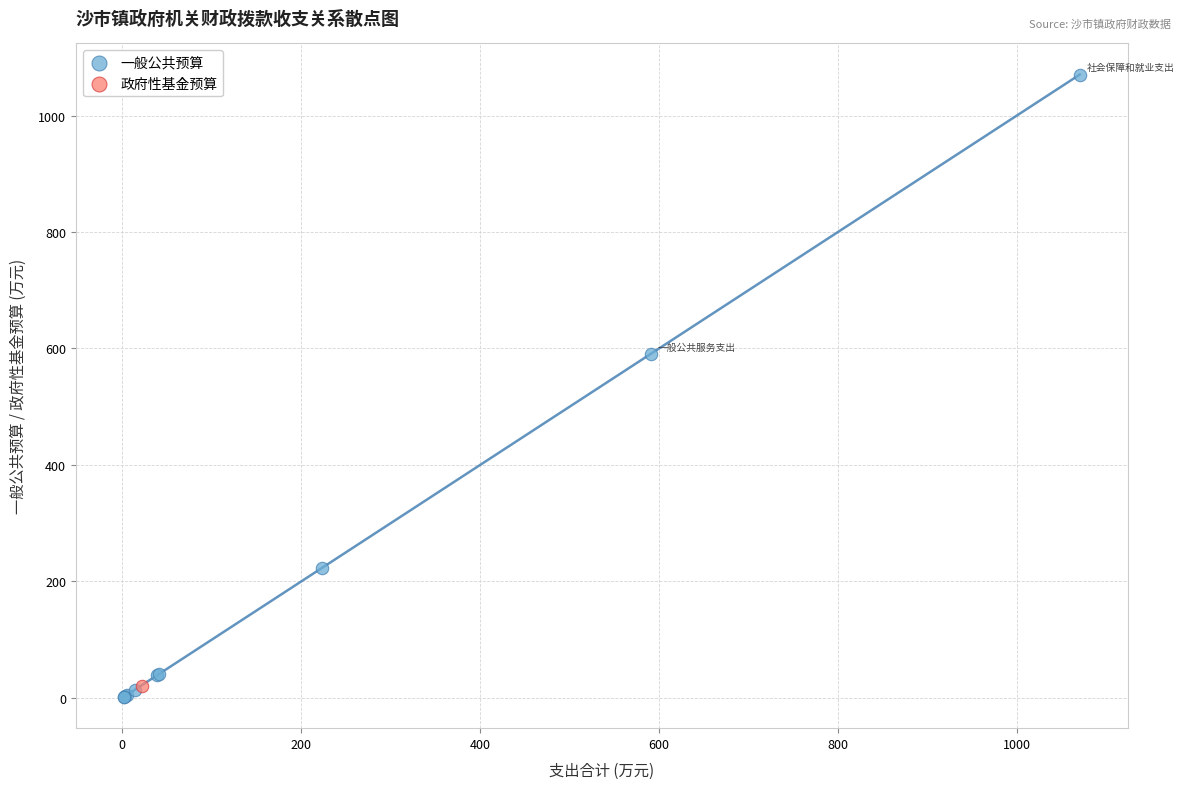

What are all the series names shown in the legend?

一般公共预算, 政府性基金预算